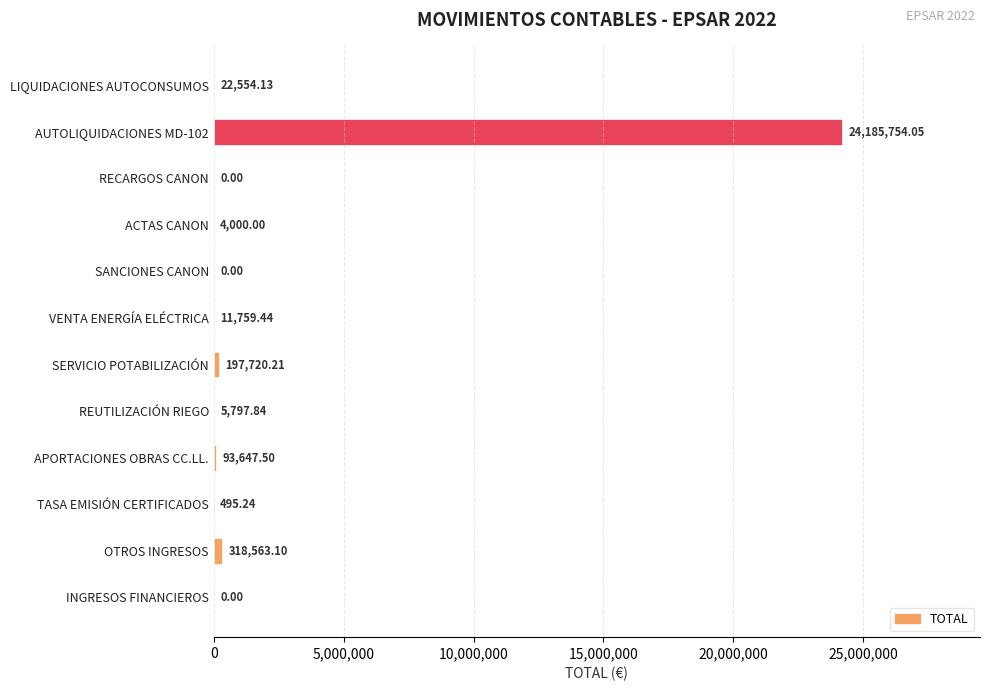

What is the sum of the values at SERVICIO POTABILIZACIÓN and ACTAS CANON?

201720.2